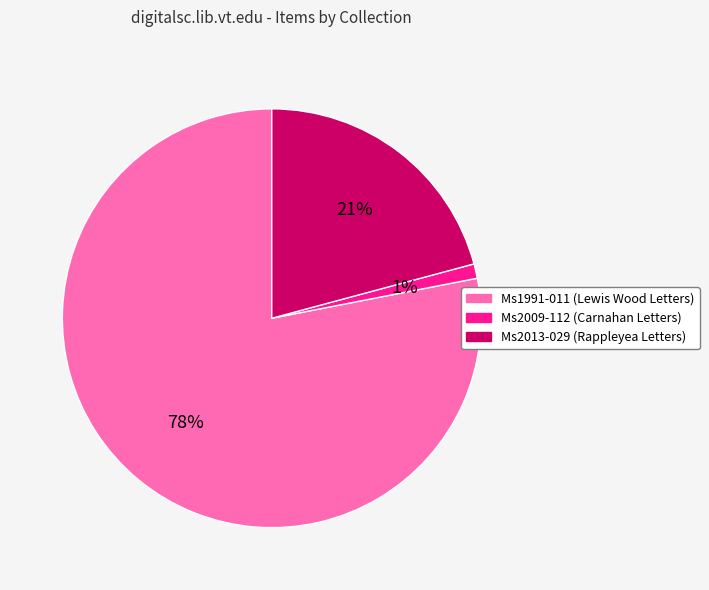

To the nearest percent, what portion does Ms2009-112 (Carnahan Letters) represent?

1%